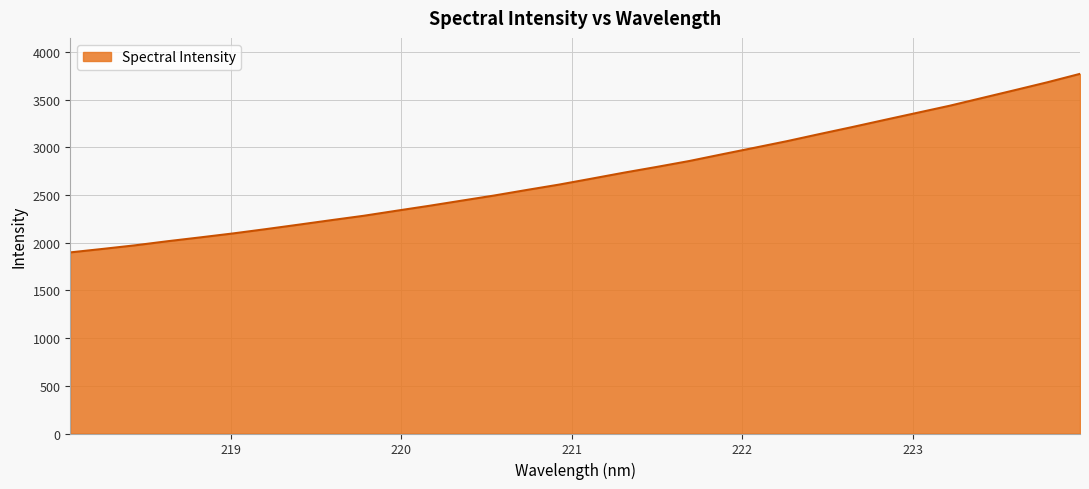

What is the greatest value displayed?

3770.8